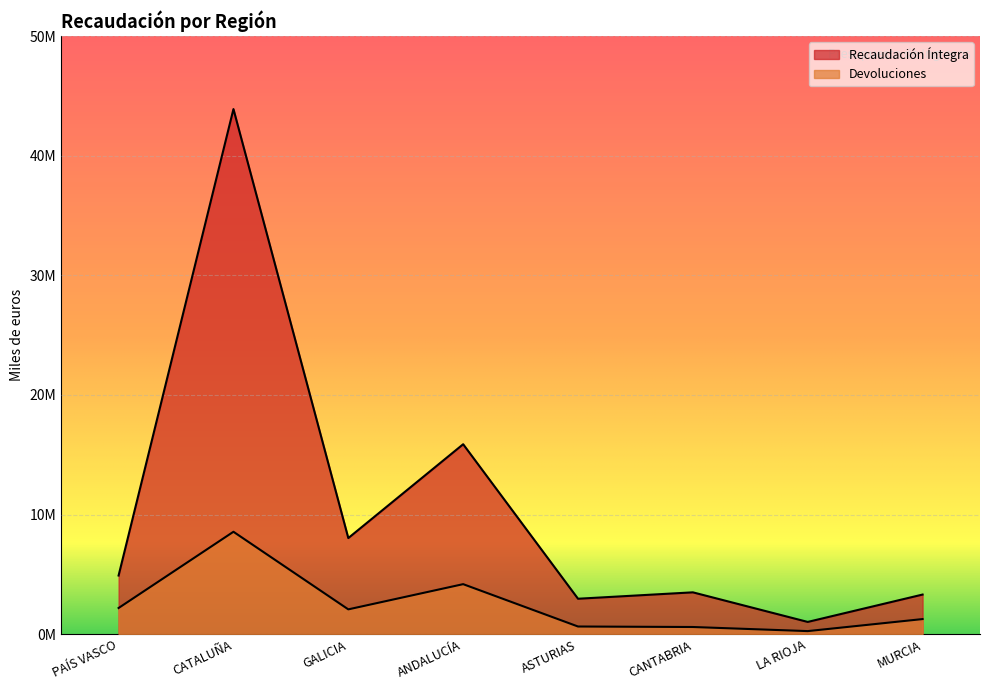

What value does the Devoluciones series have at CATALUÑA, to the nearest 50?

8569300